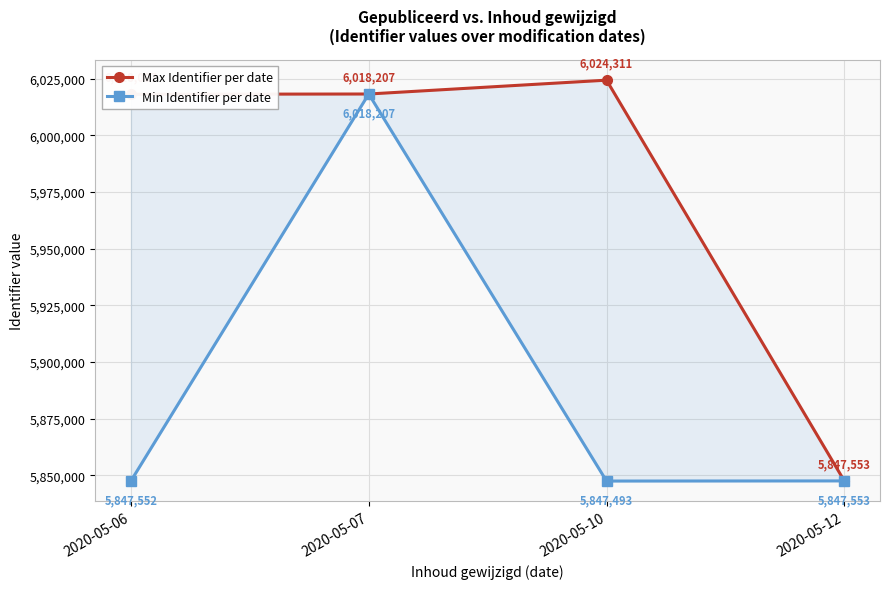

Reading left to right, list all the values displayed in this chart.

Max Identifier per date: 6018087	6018207	6024311	5847553
Min Identifier per date: 5847552	6018207	5847493	5847553